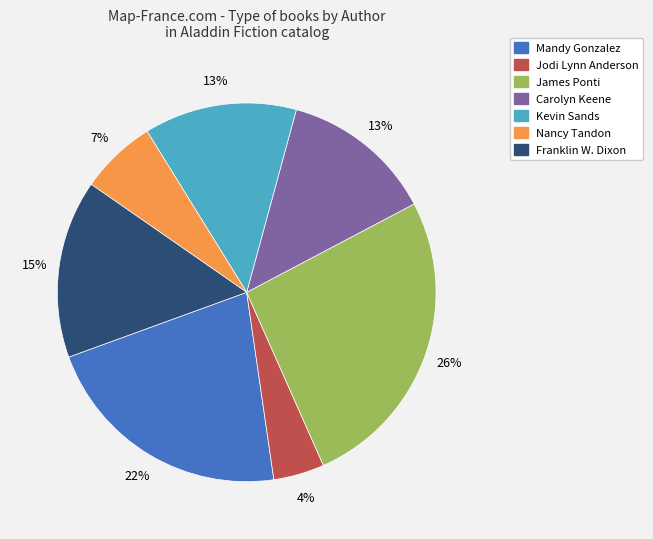

Is there a majority slice in this chart?

No